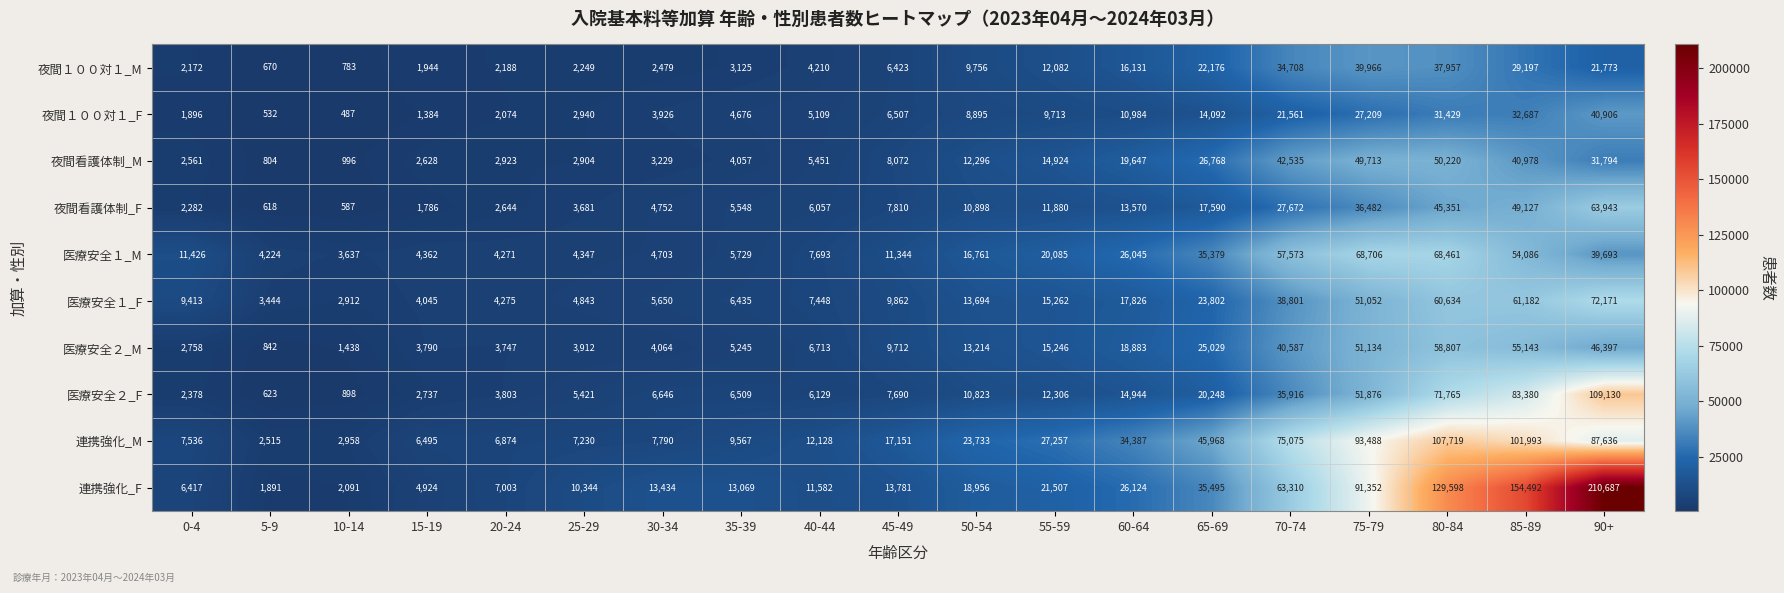

Which series changed the most between 10-14 and 55-59?

連携強化_M